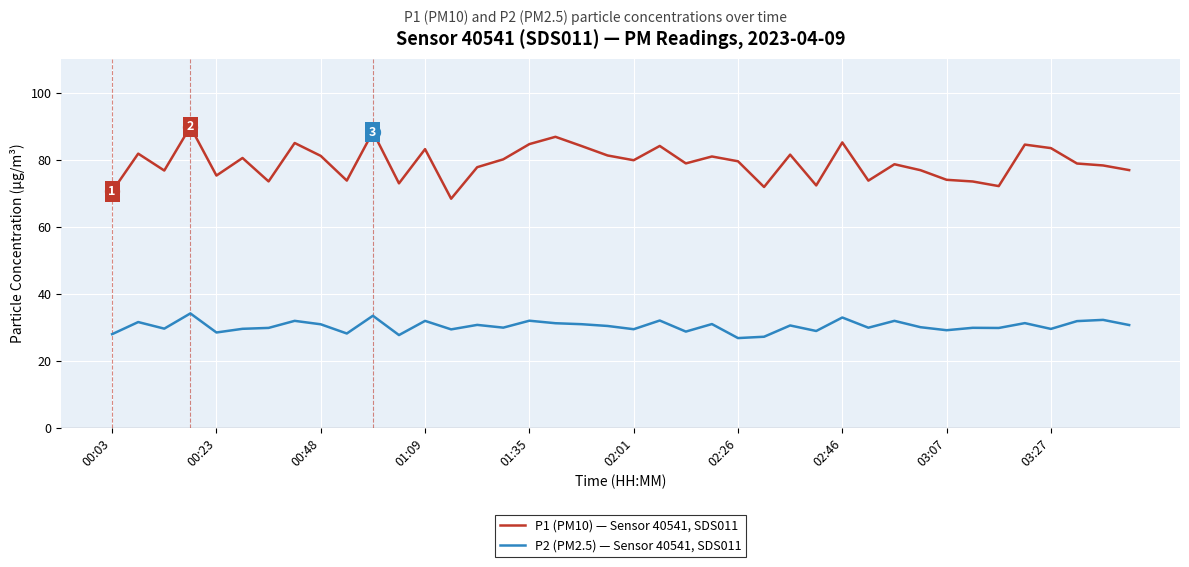

True or false: P1 (PM10) — Sensor 40541, SDS011 and P2 (PM2.5) — Sensor 40541, SDS011 cross at least once.

False